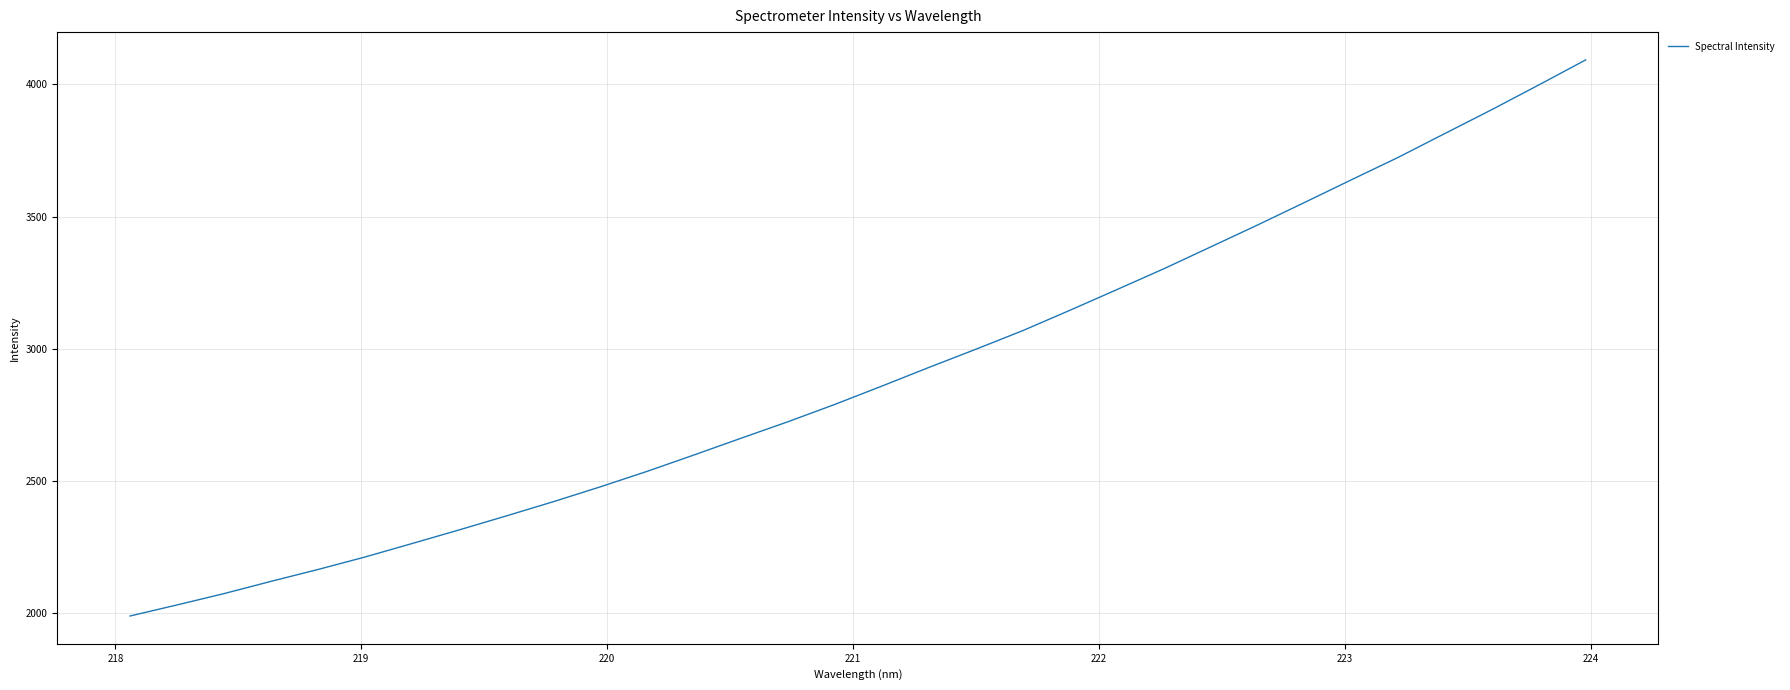

How many values are below 2858?

16